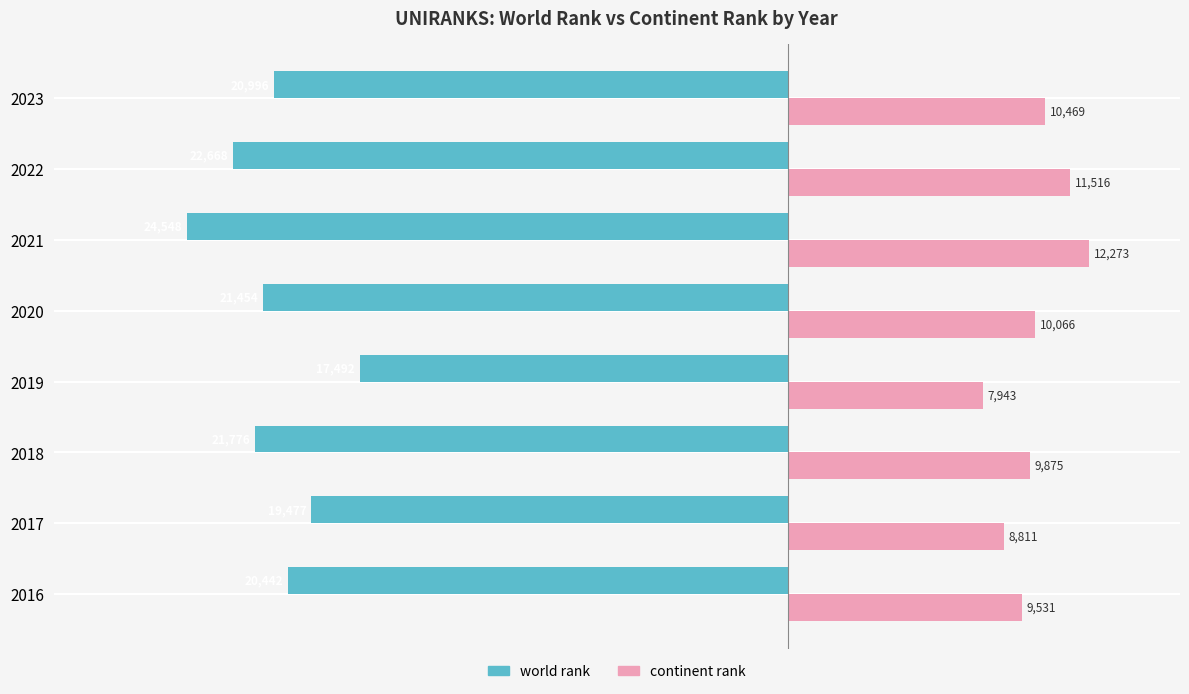

The value of world rank at 2023 is -30084. True or false?

False